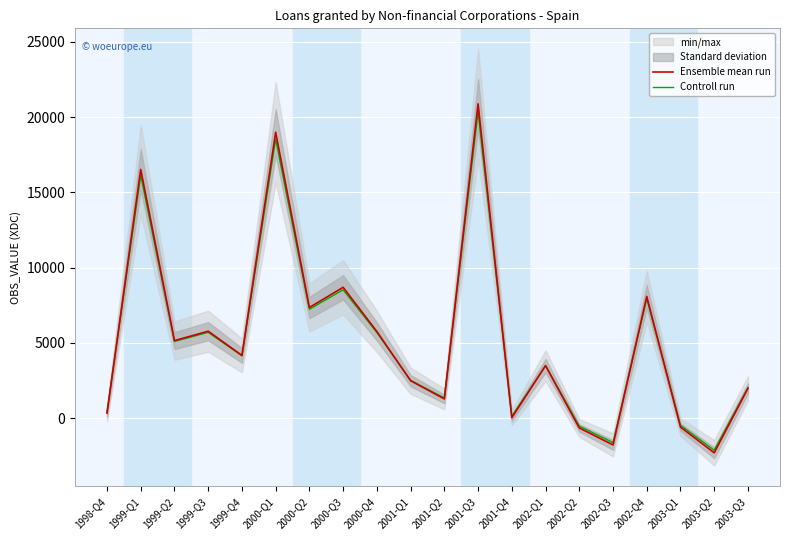

Does the chart display data point markers on the line(s)?

No